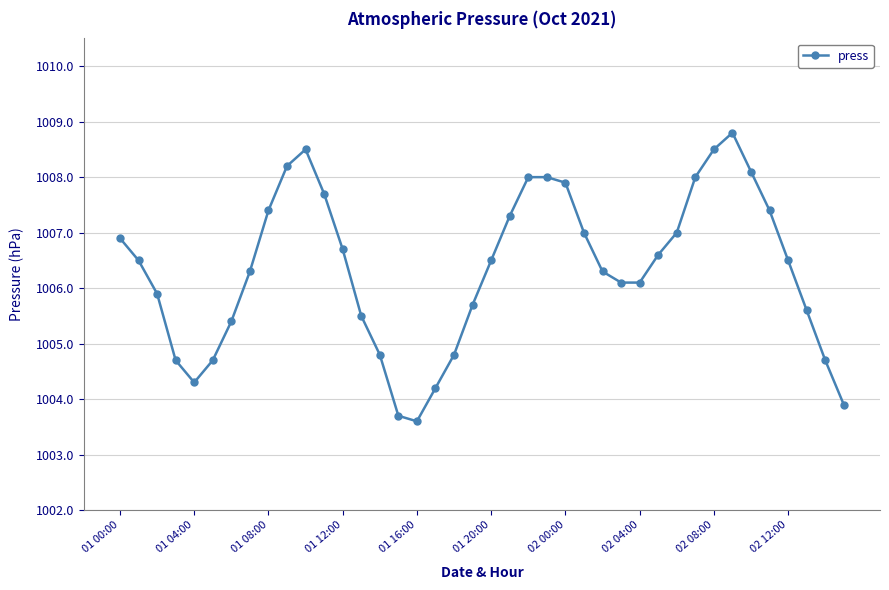

What is the sum of all values?

40253.8